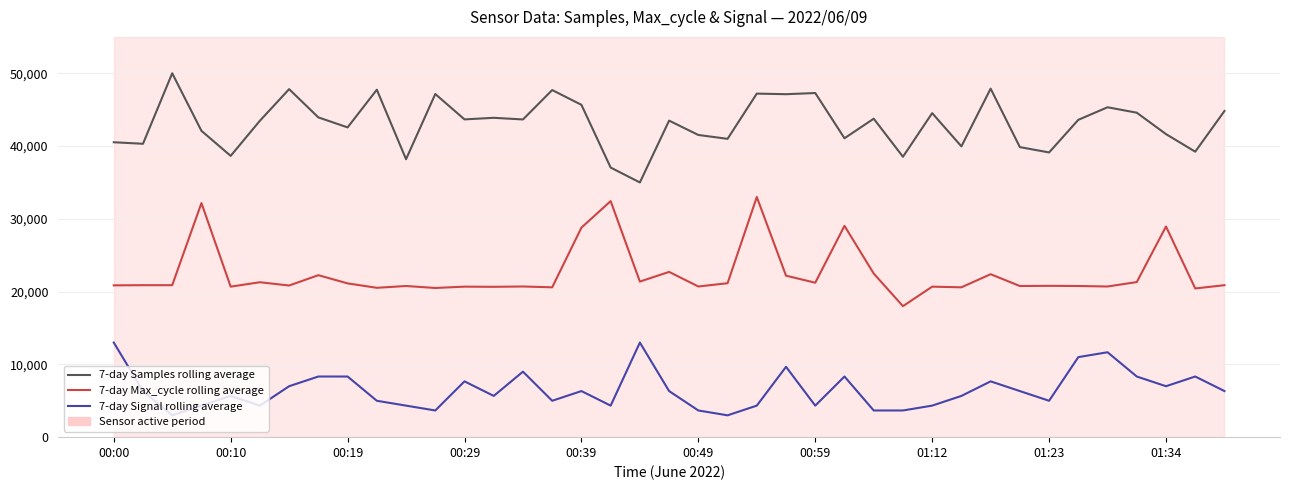

Which series has the largest total across all categories?

7-day Samples rolling average